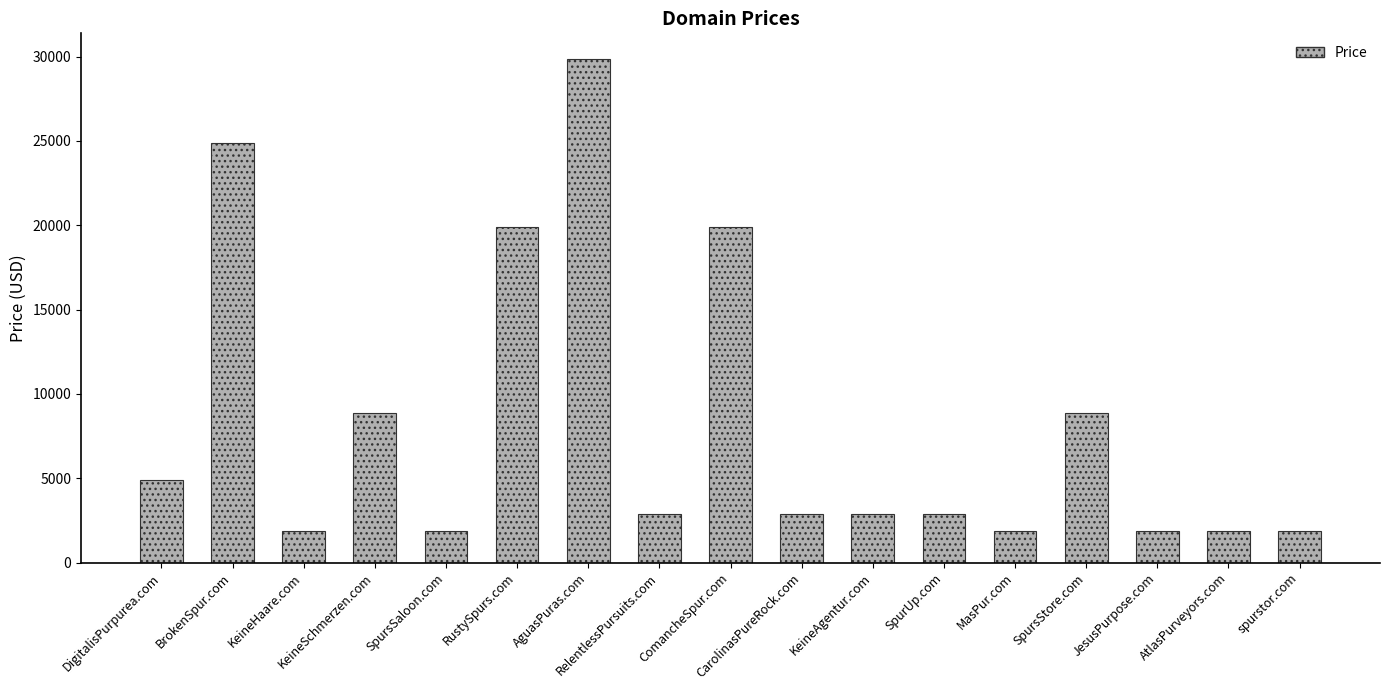

Approximately how many times larger is the value at AtlasPurveyors.com compared to AguasPuras.com?

0.1